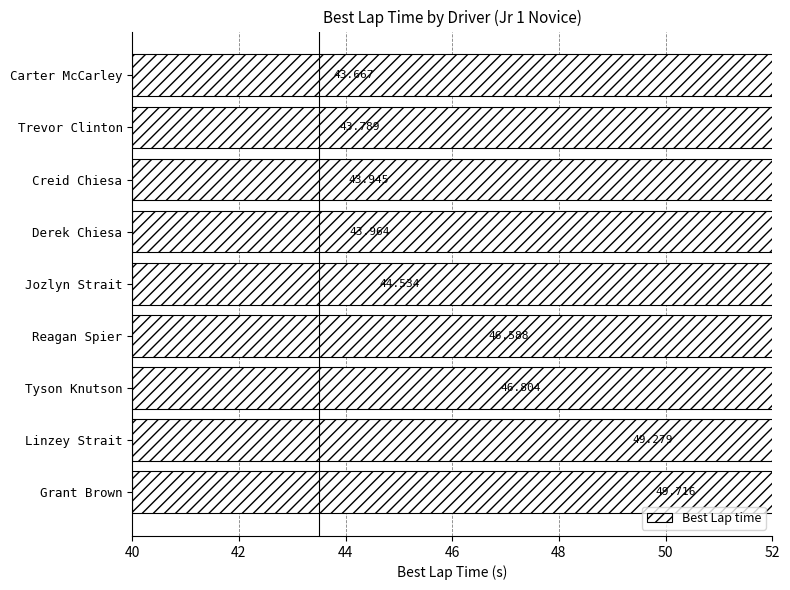

The value at Linzey Strait is 29.3. True or false?

False